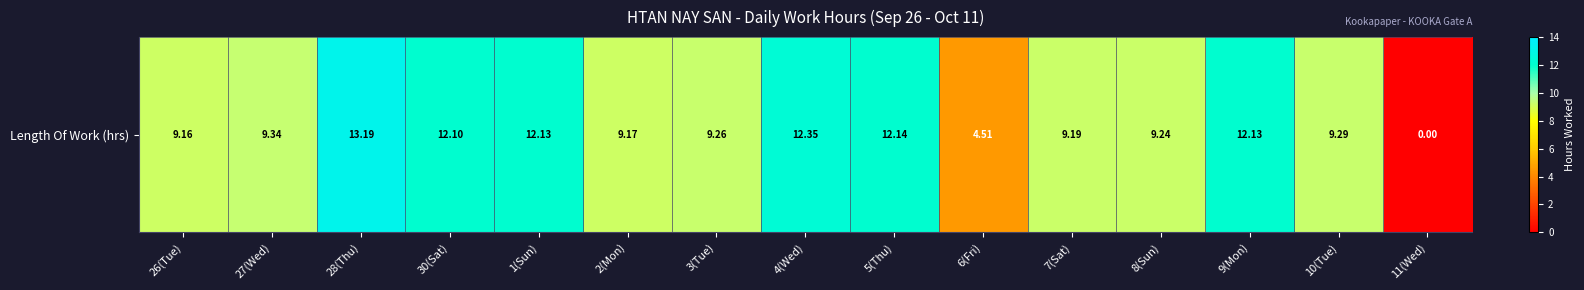

List the labels in order of value, smallest first.

11(Wed), 6(Fri), 26(Tue), 2(Mon), 7(Sat), 8(Sun), 3(Tue), 10(Tue), 27(Wed), 30(Sat), 1(Sun), 9(Mon), 5(Thu), 4(Wed), 28(Thu)